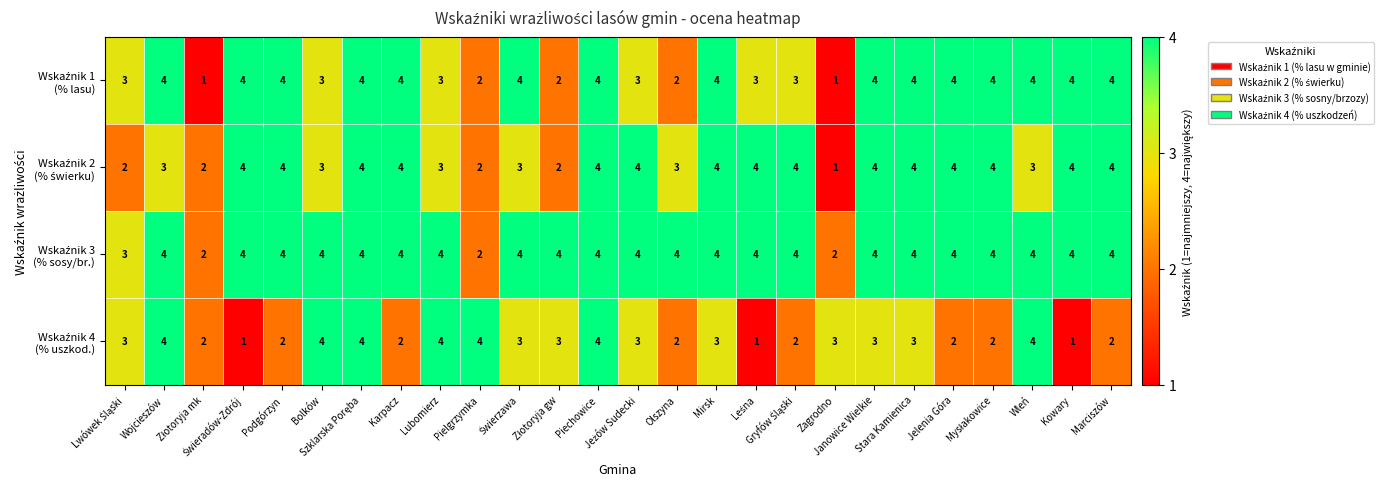

What is the greatest value displayed?

4